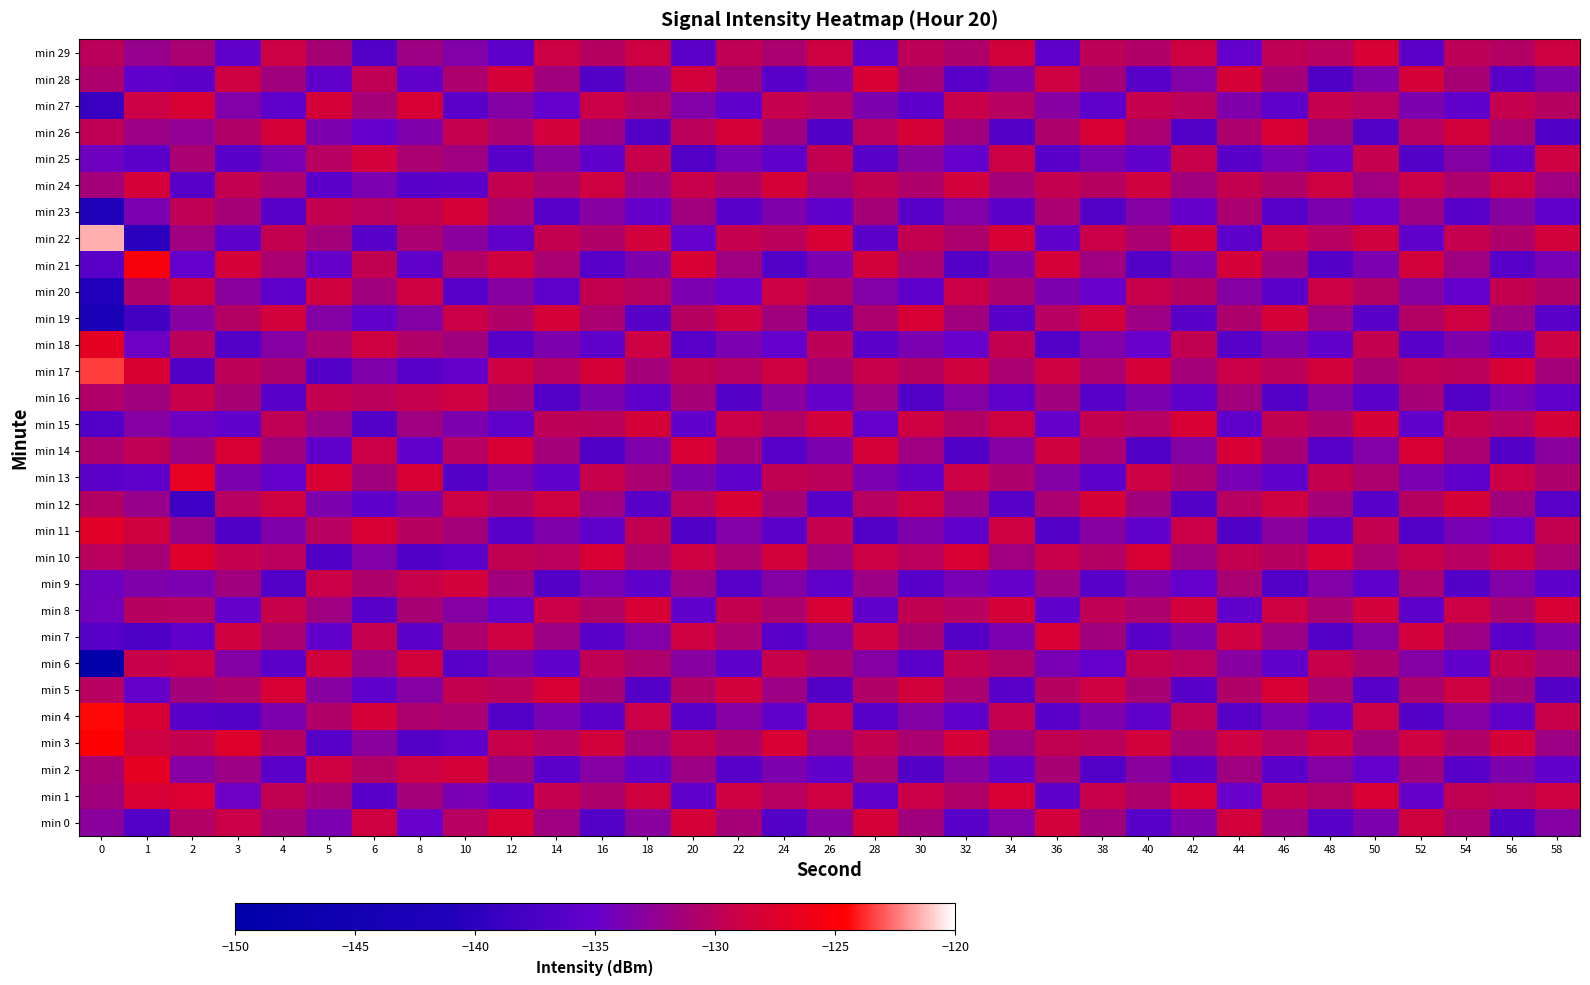

Which has a higher value, 26 or 34?

34